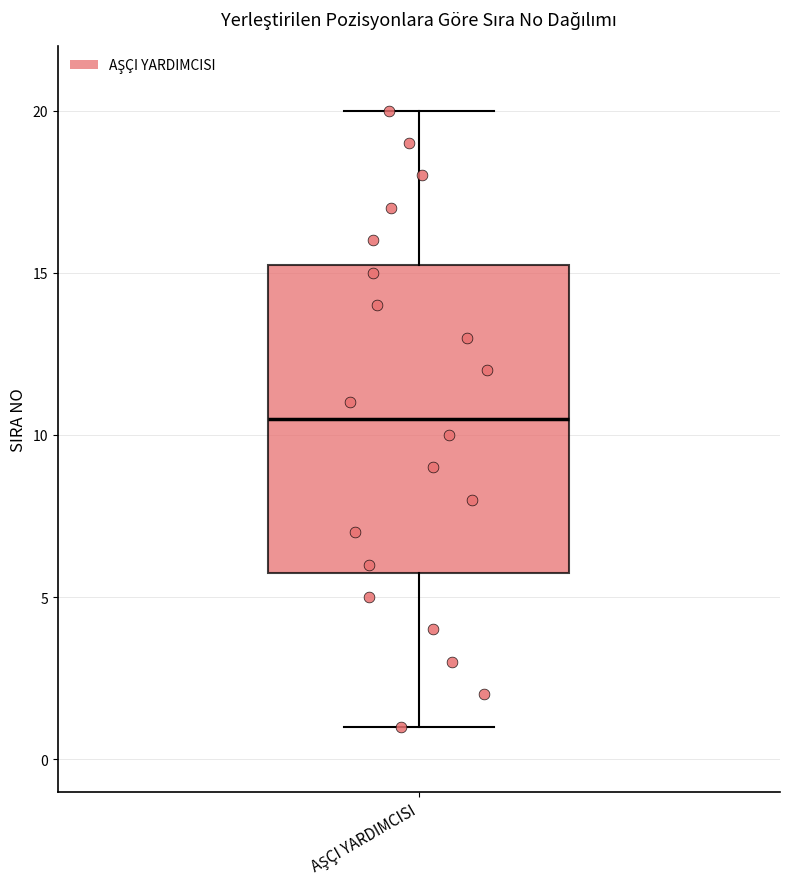

Read this box plot against the y-axis: the position of the median line, the range covered by the box, and the ends of both whiskers. The values are not printed on the chart, so give them approximately, as read against the axis.

median 10.5, box 6.0 to 15.5, whiskers 1.0 to 20.0